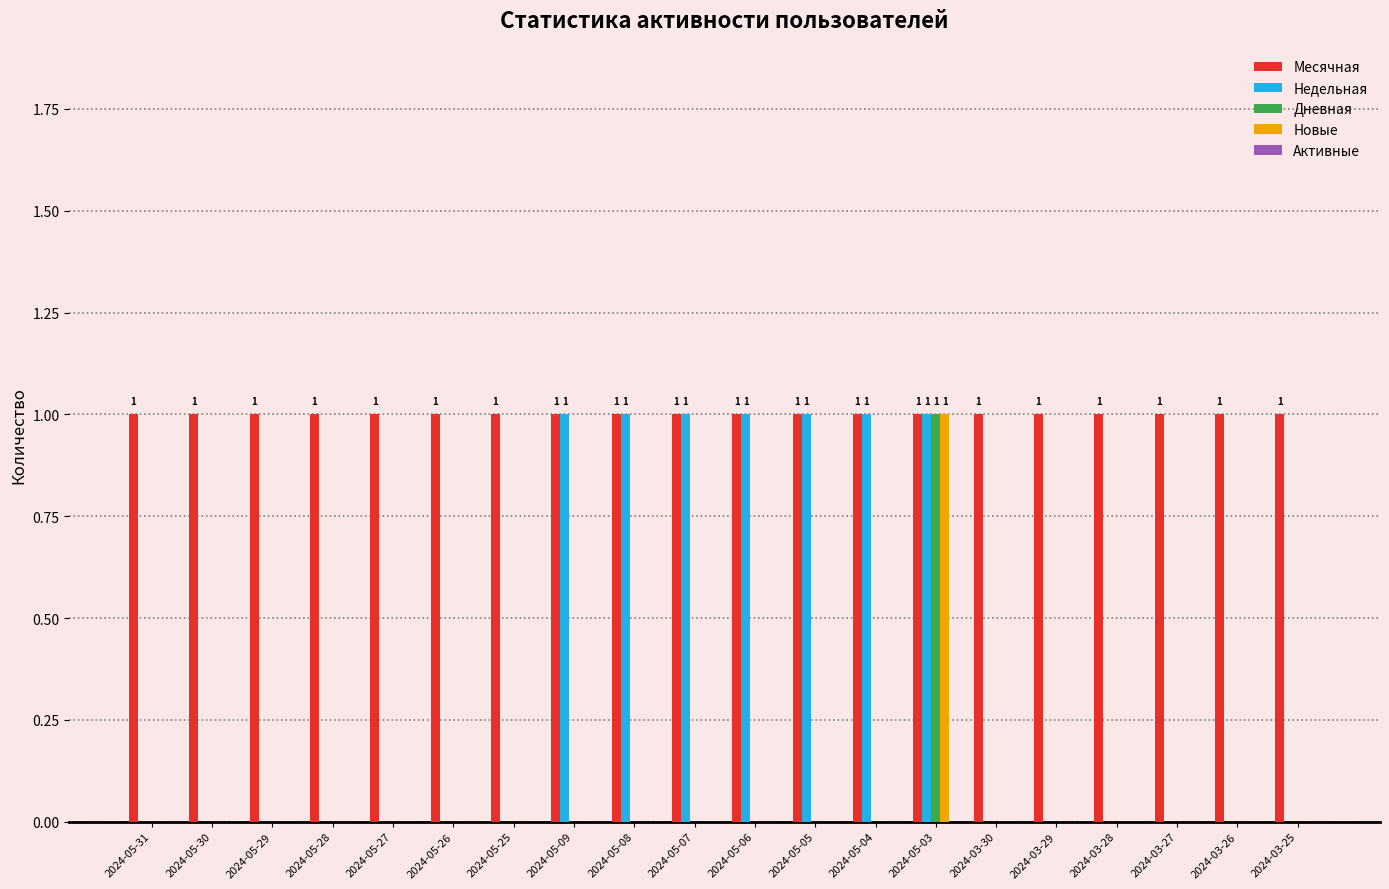

What is the total value across all series at 2024-05-07?

2